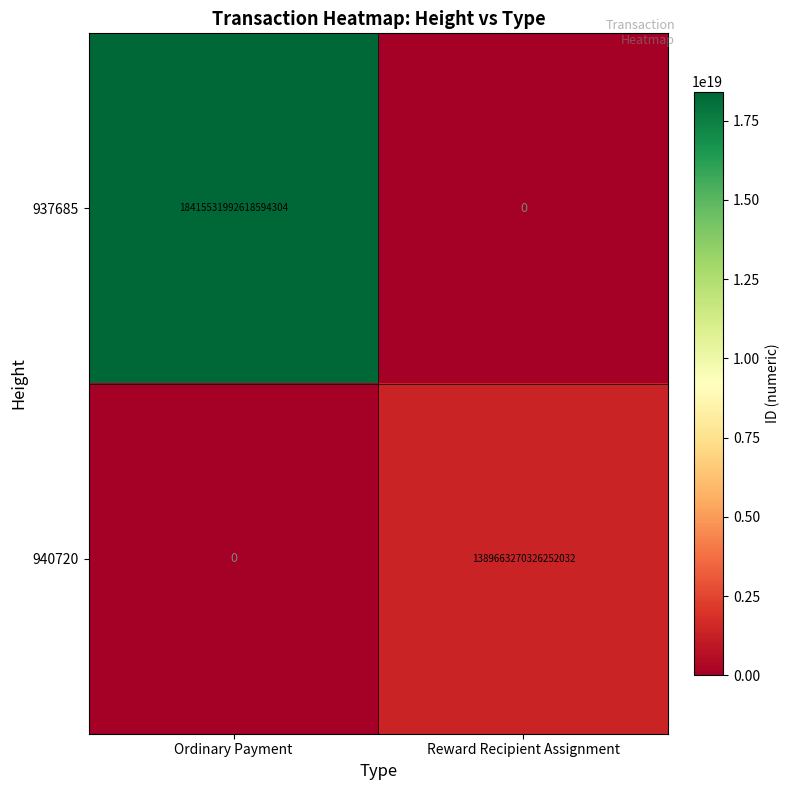

Which category has the highest value in the 937685 series?

Ordinary Payment